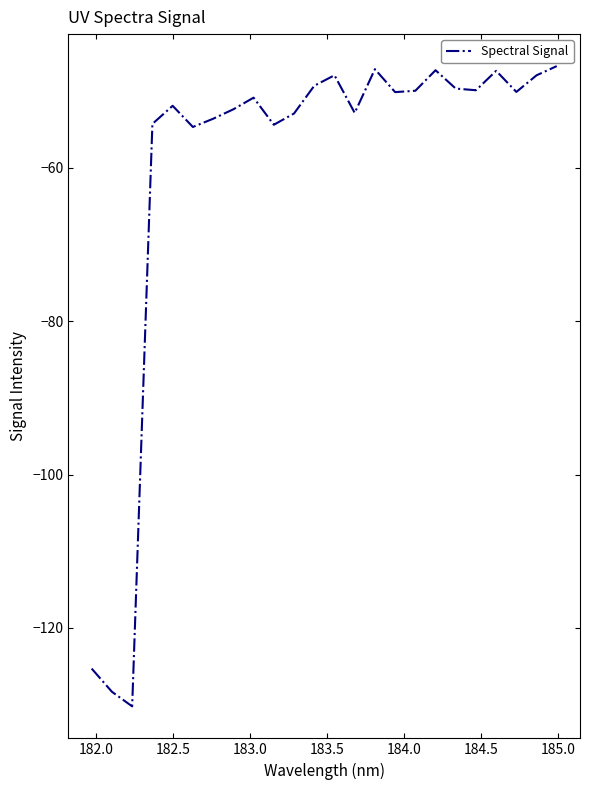

What is the maximum value shown in the chart?

-46.8